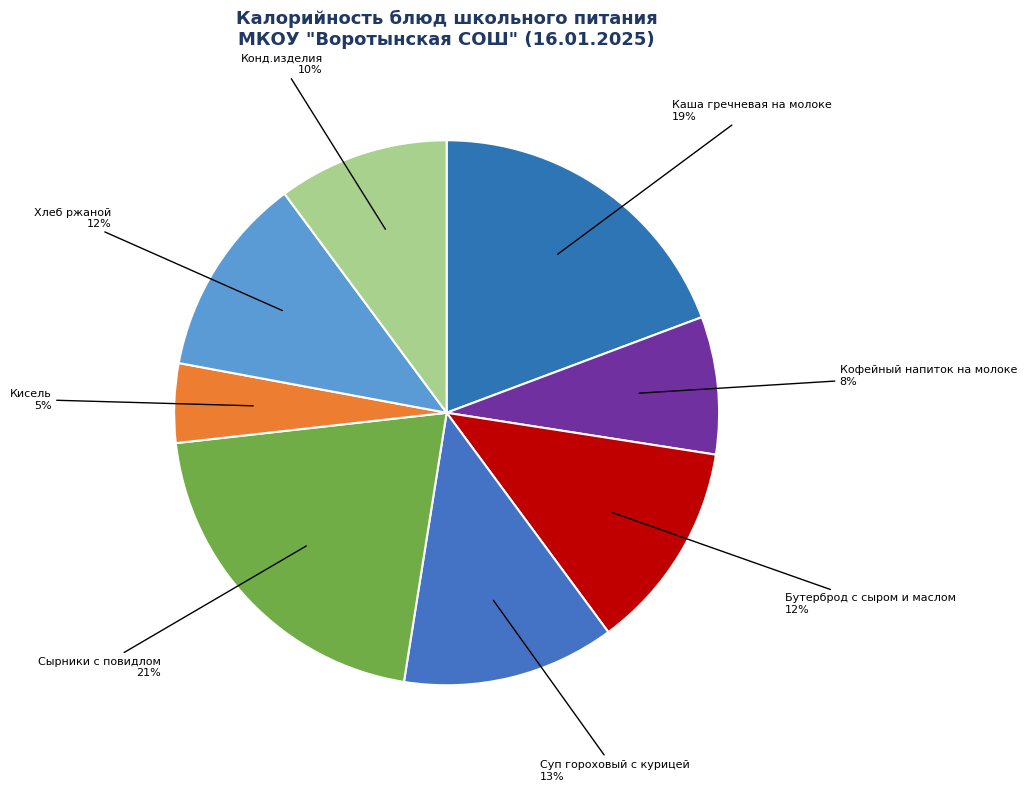

Between Каша гречневая на молоке and Кисель, which is larger?

Каша гречневая на молоке